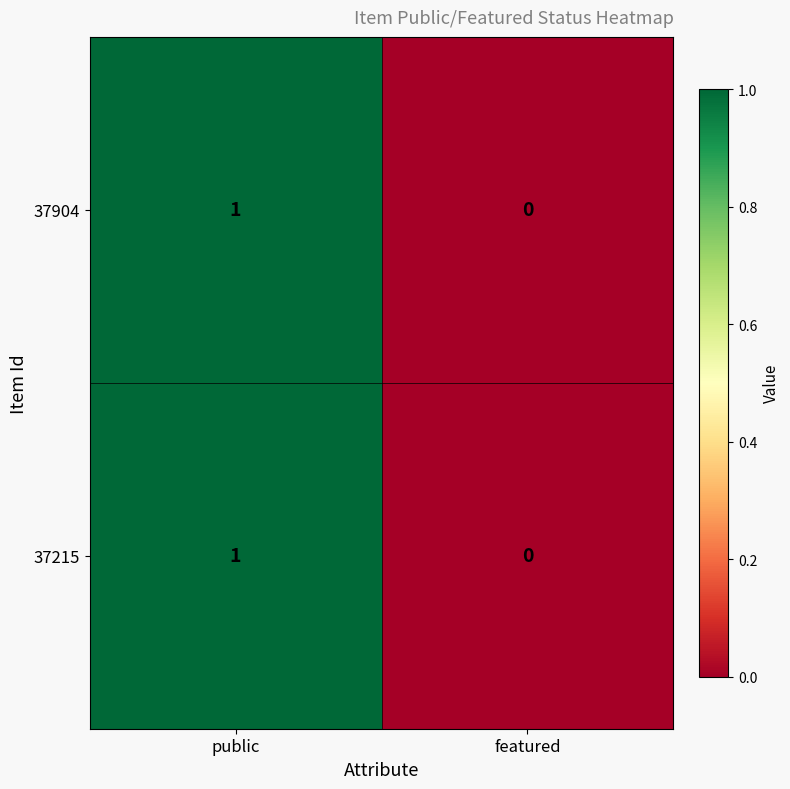

Is the value of 37215 at featured greater than the value of 37904 at public?

No